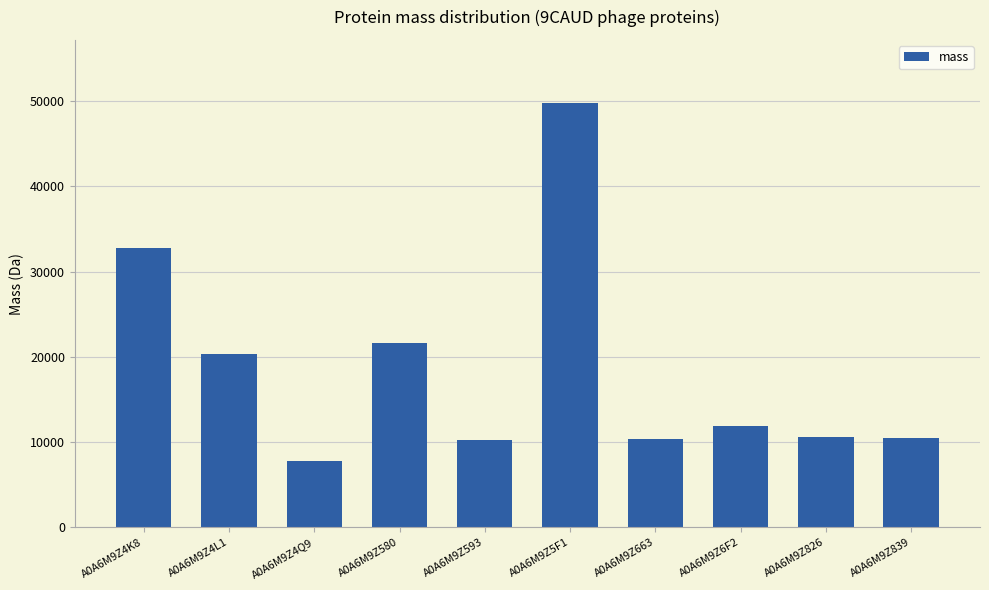

What is the average value?

18582.0